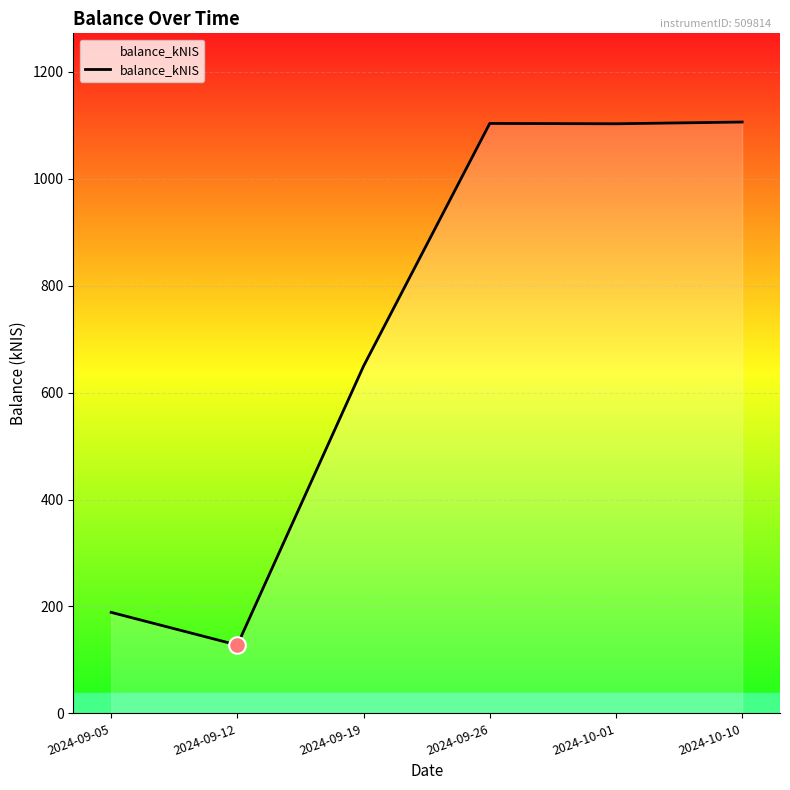

True or false: the data shows 1103.5 at 2024-09-26.

True